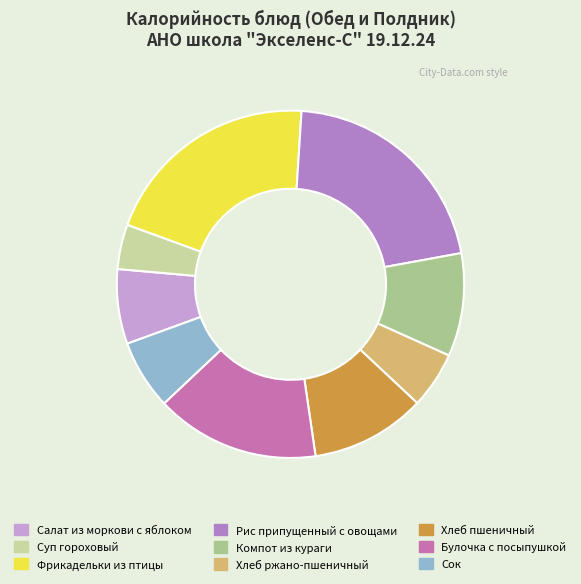

To the nearest percent, what percentage of the pie is Салат из моркови с яблоком?

7%